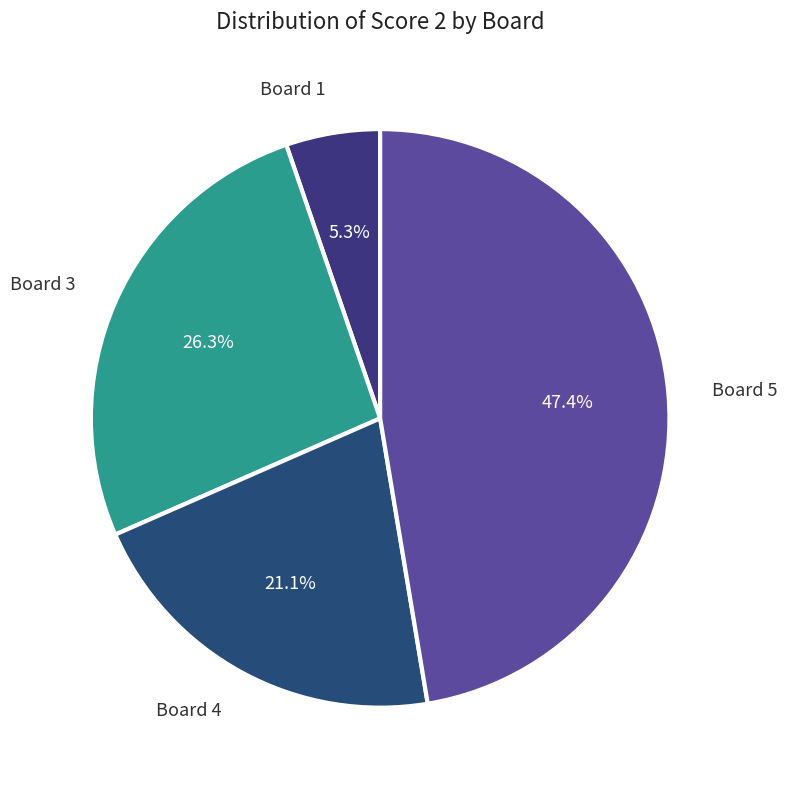

How many segments does this pie chart have?

4